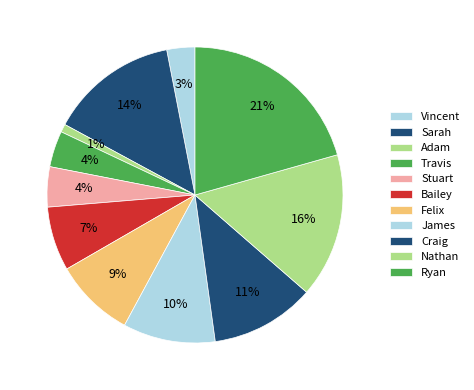

How many slices are in this pie chart?

11